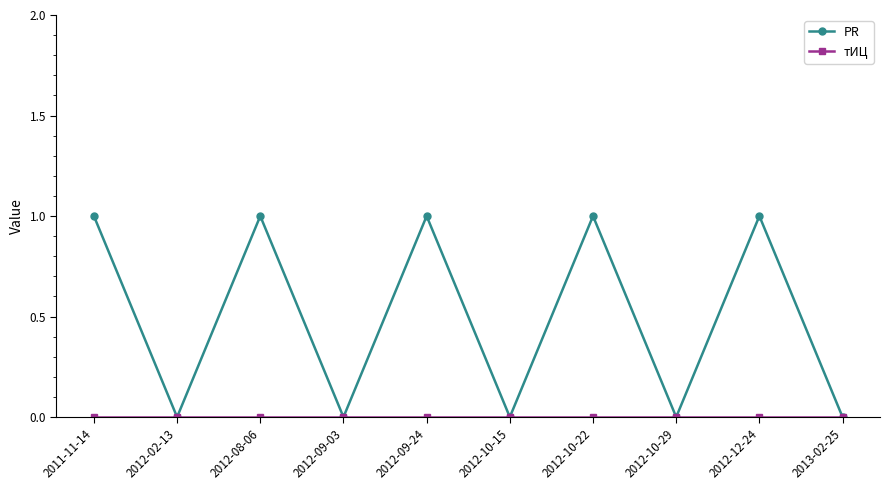

What is the label of the 4th point from the left?

2012-09-03